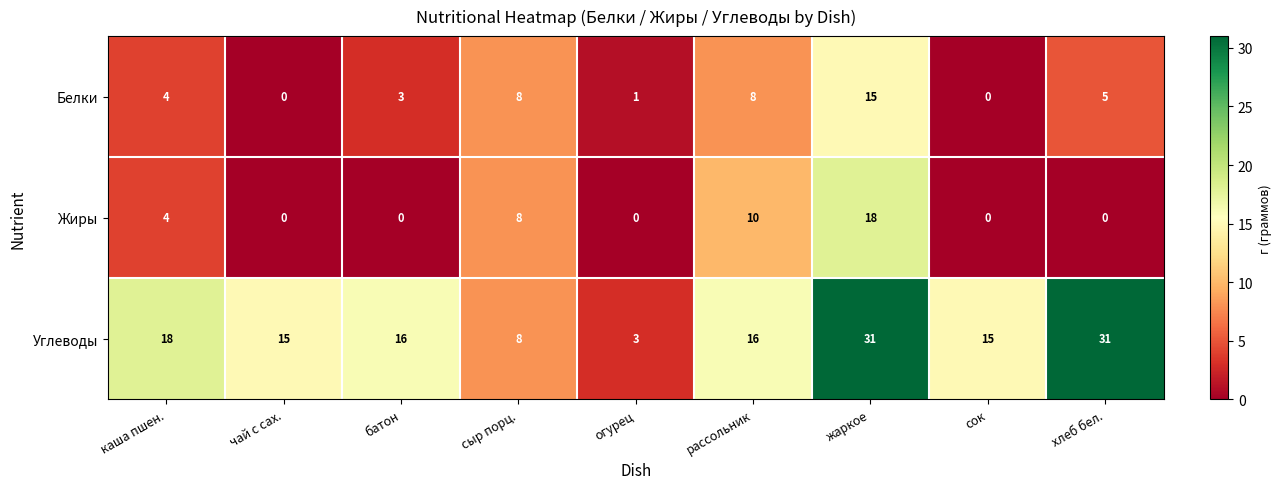

Which series has the largest range (max minus min)?

Углеводы